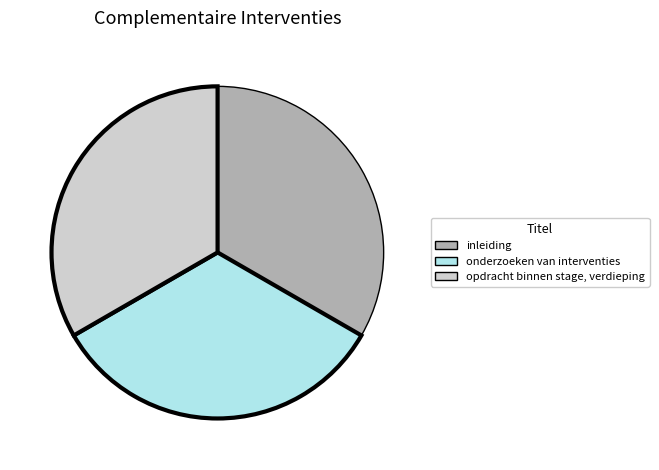

Is there a majority slice in this chart?

No